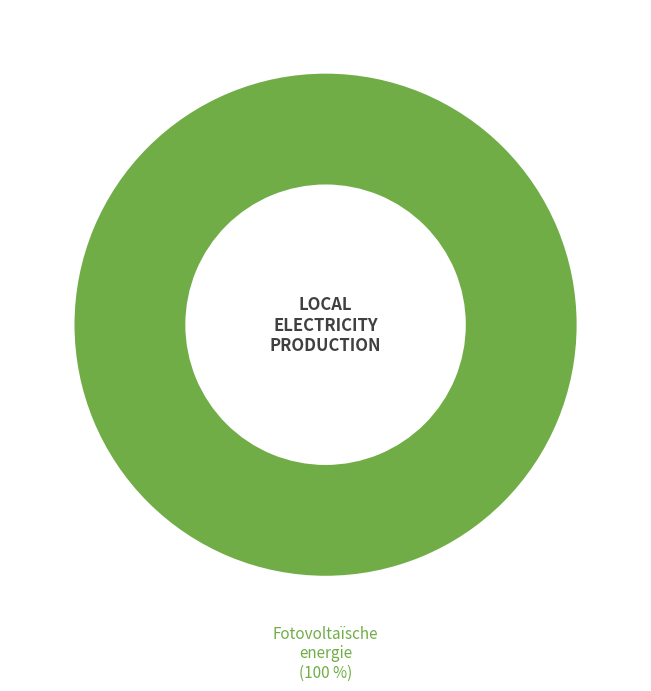

Does any single category account for the majority?

Yes